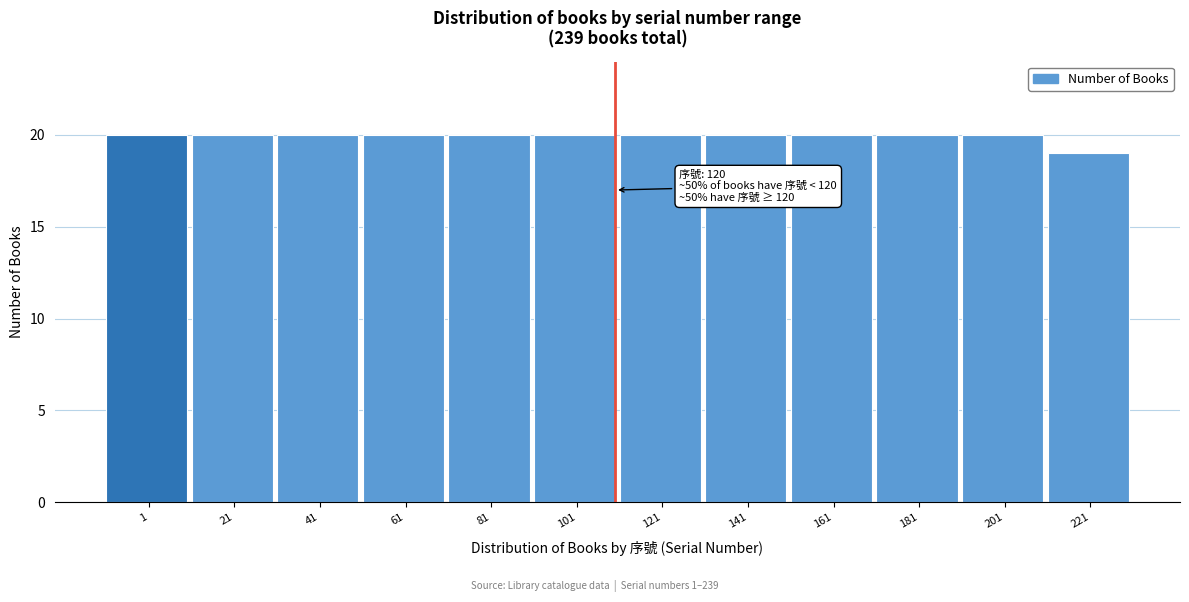

Reading right to left, list all the values displayed in this chart.

221=19	201=20	181=20	161=20	141=20	121=20	101=20	81=20	61=20	41=20	21=20	1=20